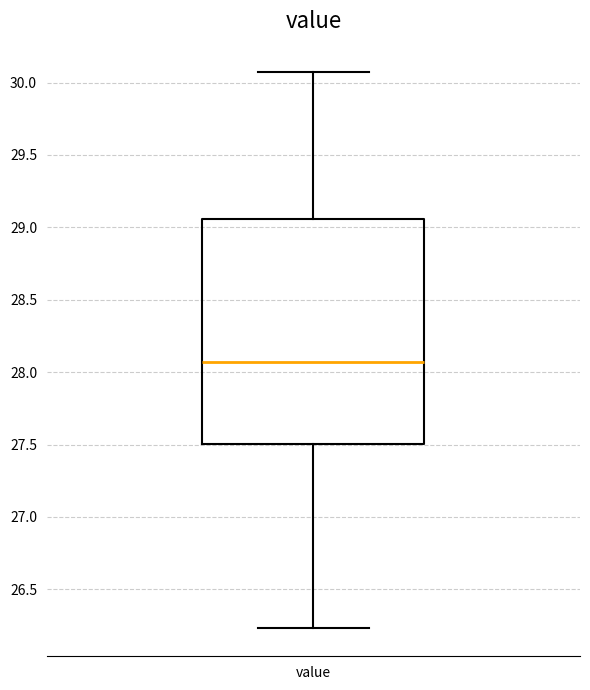

Where is the lower edge of the box for value on the y-axis? The values are not printed on the chart, so give them approximately, as read against the axis.

27.50